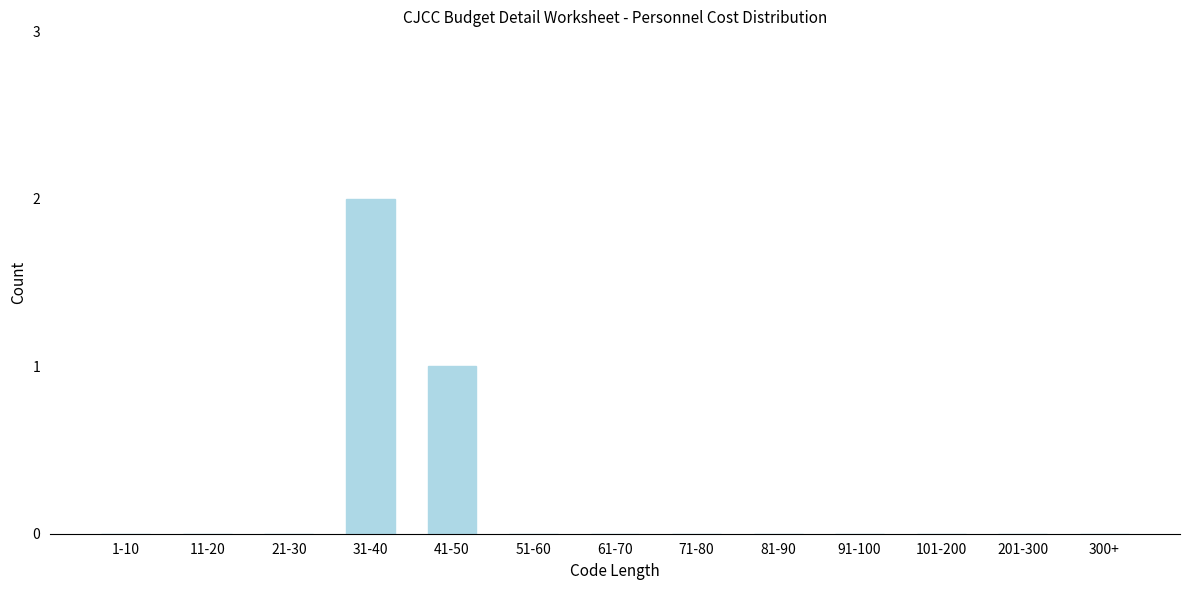

Reading left to right, extract all data points from this chart.

1-10=0	11-20=0	21-30=0	31-40=2	41-50=1	51-60=0	61-70=0	71-80=0	81-90=0	91-100=0	101-200=0	201-300=0	300+=0